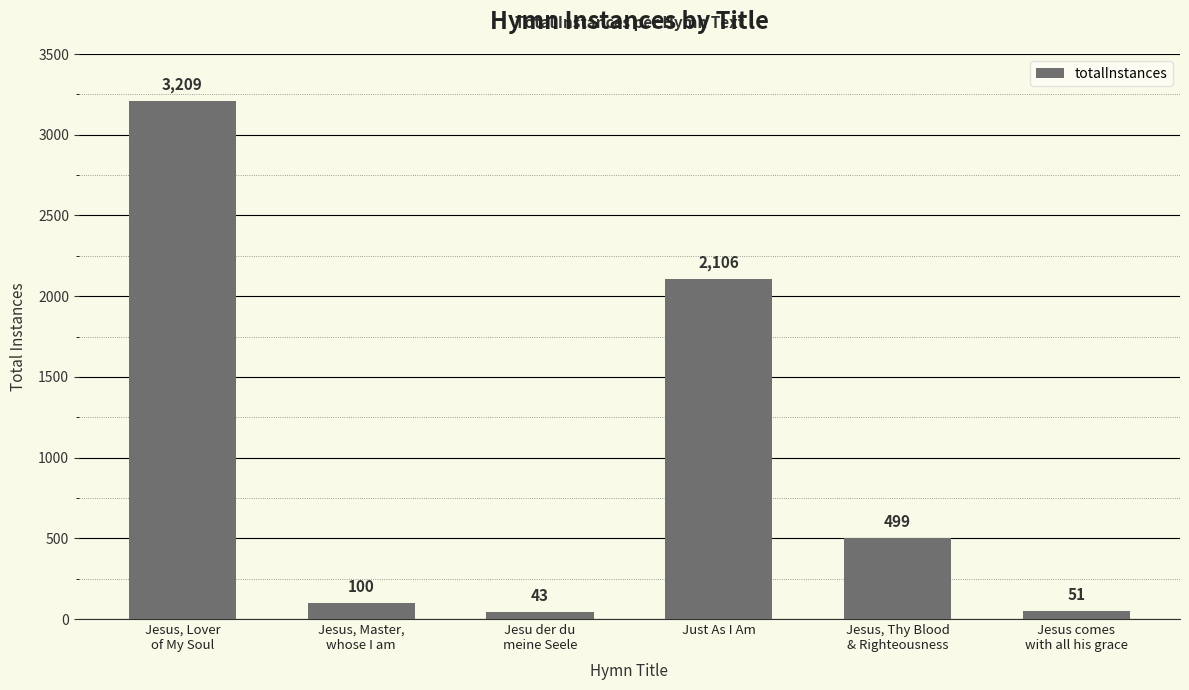

Reading right to left, list all the values displayed in this chart.

51	499	2106	43	100	3209